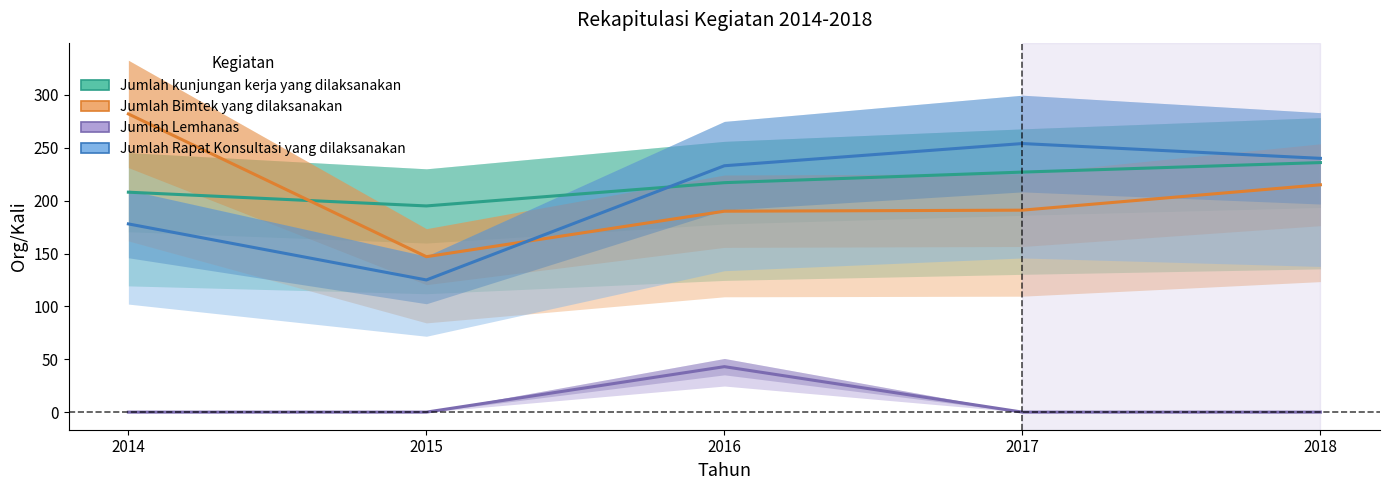

What is the difference between the maximum and minimum values in the Jumlah Bimtek yang dilaksanakan series?

135